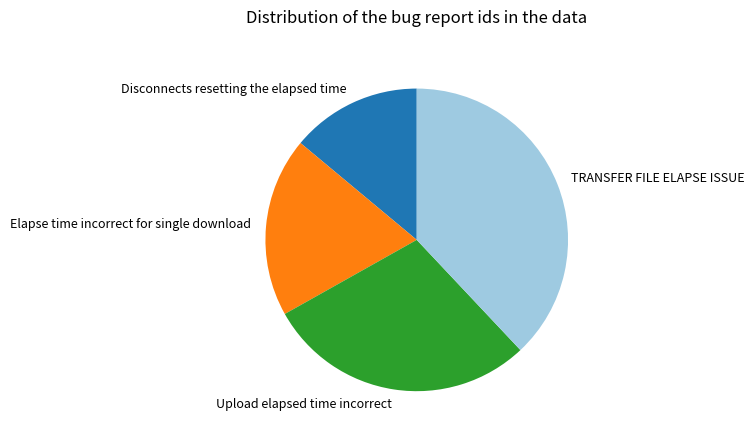

Combined, do Elapse time incorrect for single download and Upload elapsed time incorrect account for over 50%?

No